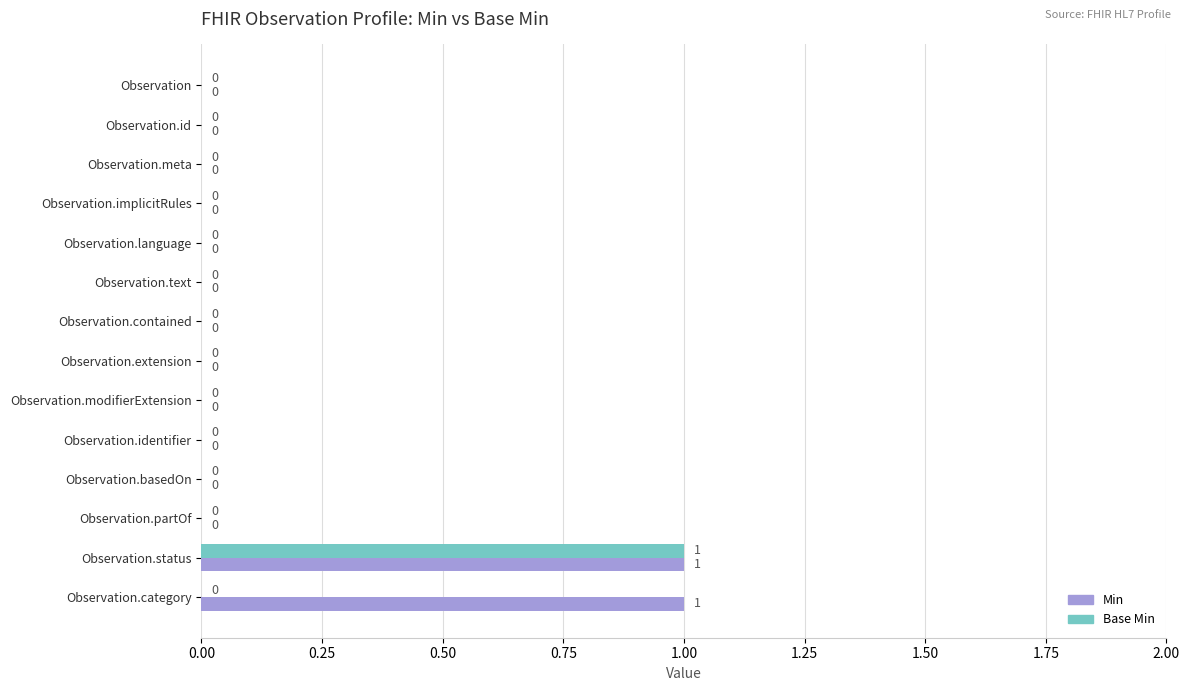

What is the maximum value for Base Min?

1